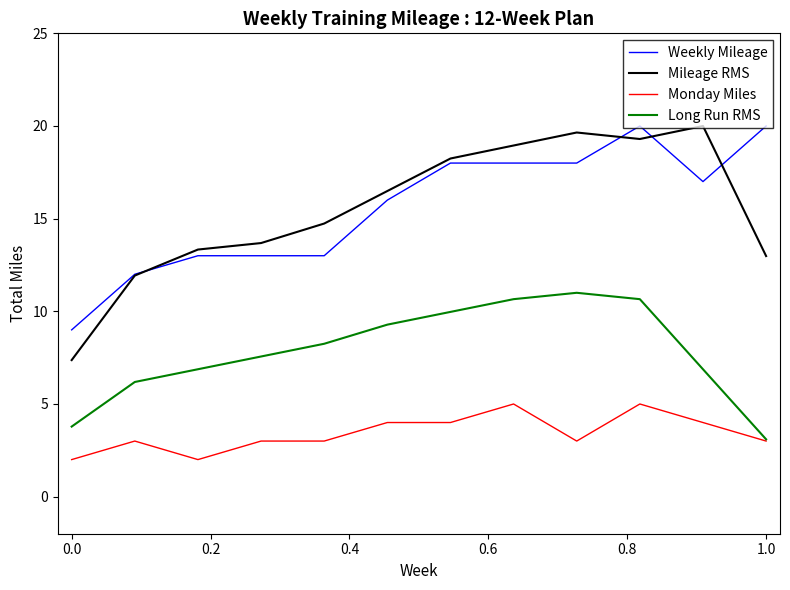

True or false: Monday Miles and Mileage RMS intersect in this chart.

False